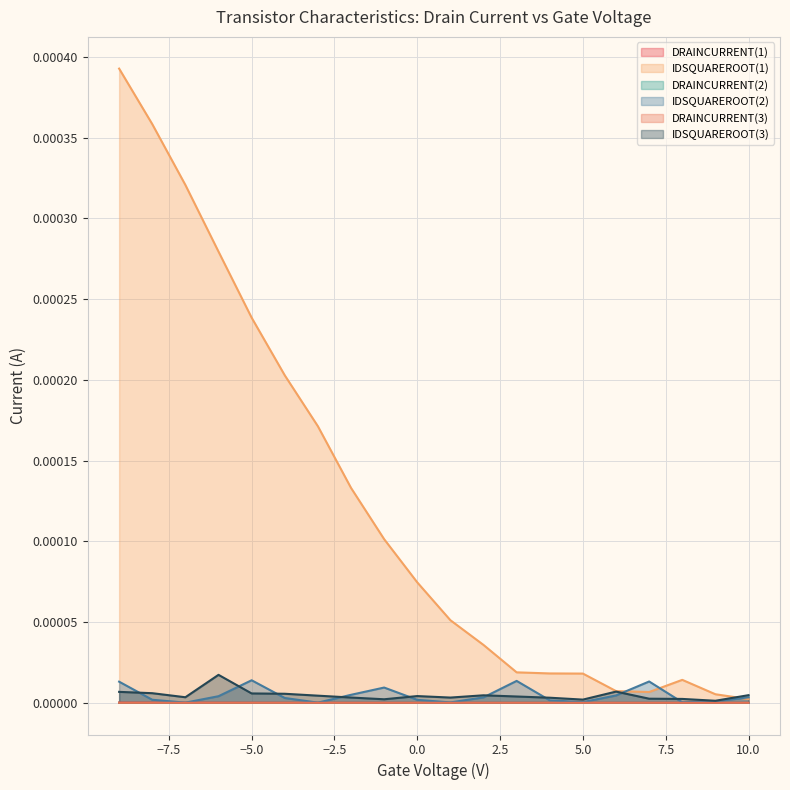

True or false: IDSQUAREROOT(2) and IDSQUAREROOT(1) intersect in this chart.

True